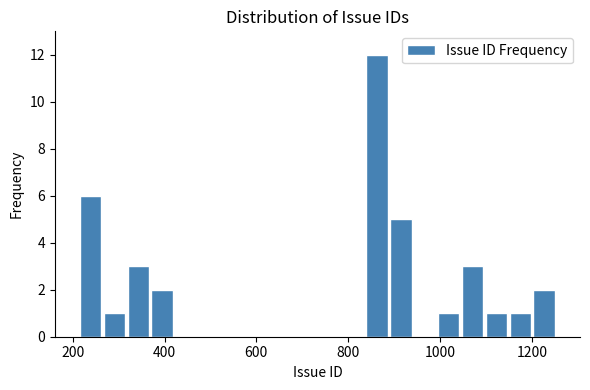

Read against the x-axis, roughly where is the centre of the tallest bar?

860